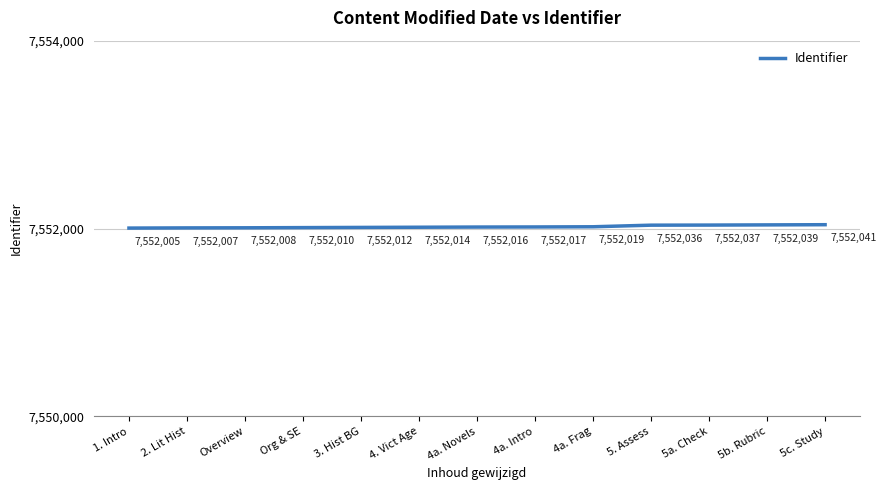

What is the difference between the second highest and minimum values?

34